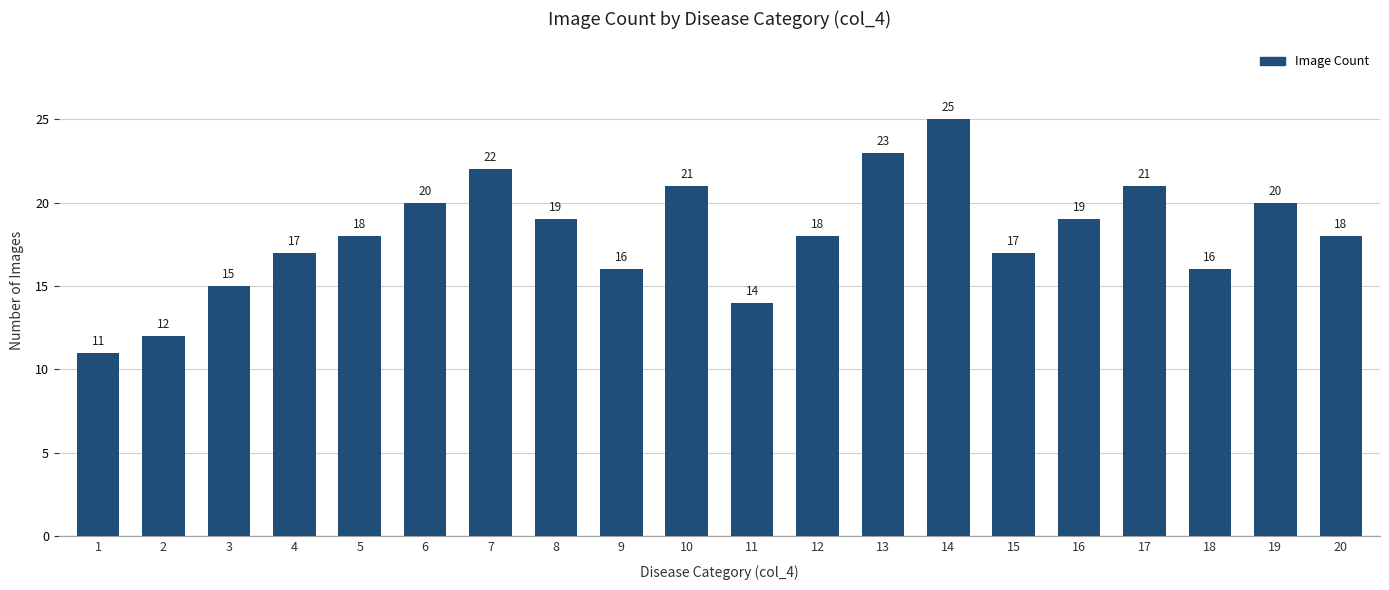

Which category has the lowest value across all series?

1